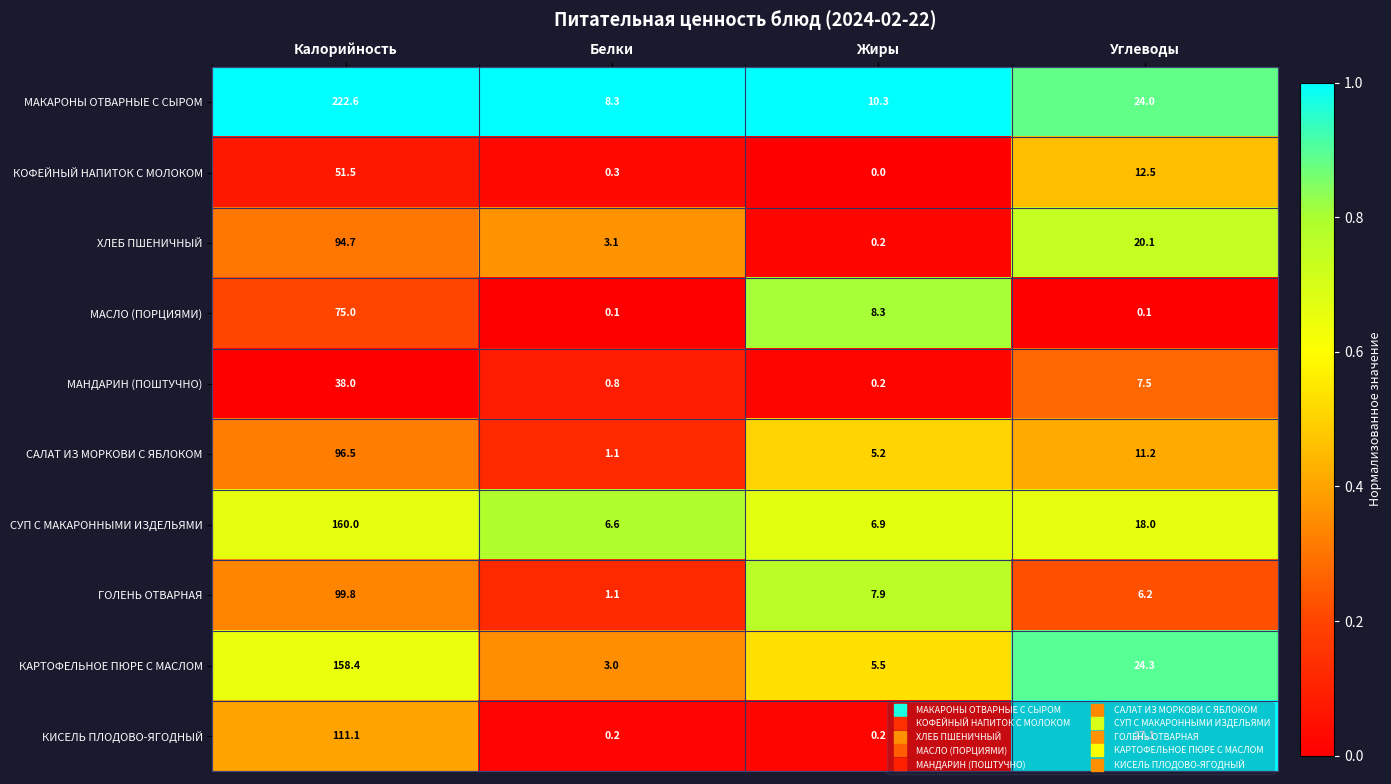

Between Жиры and Углеводы, which series saw the biggest shift?

КИСЕЛЬ ПЛОДОВО-ЯГОДНЫЙ